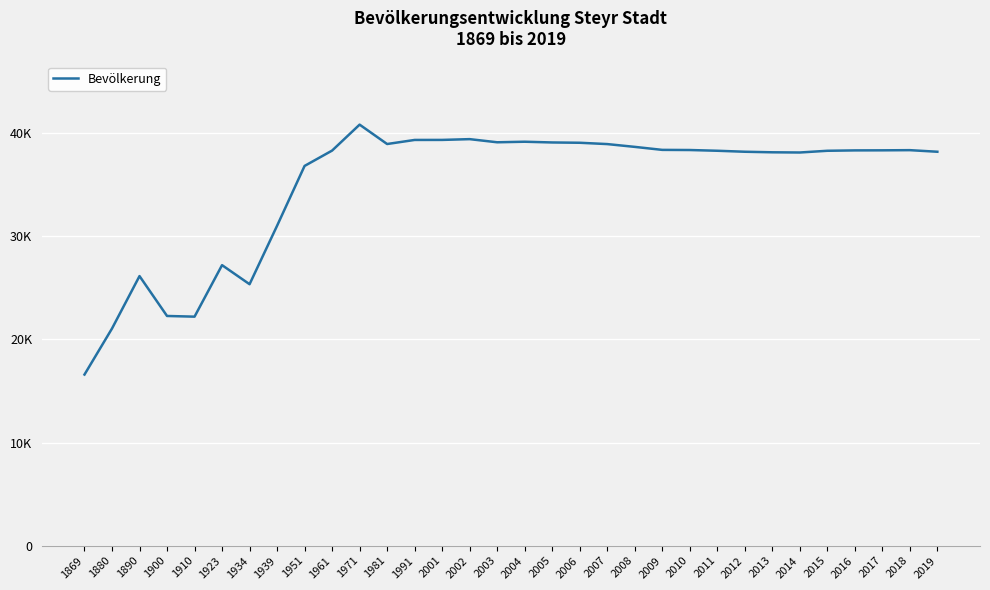

True or false: the data has more than 2 interior local peaks.

True